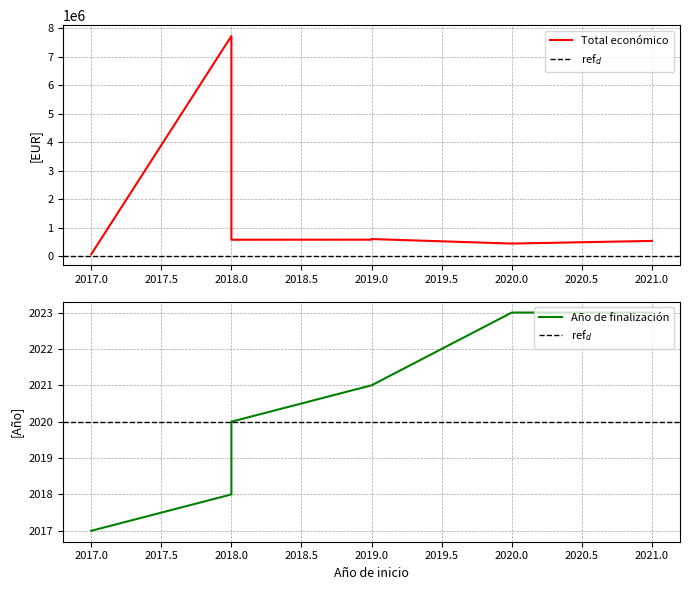

How many lines are shown in the chart?

2